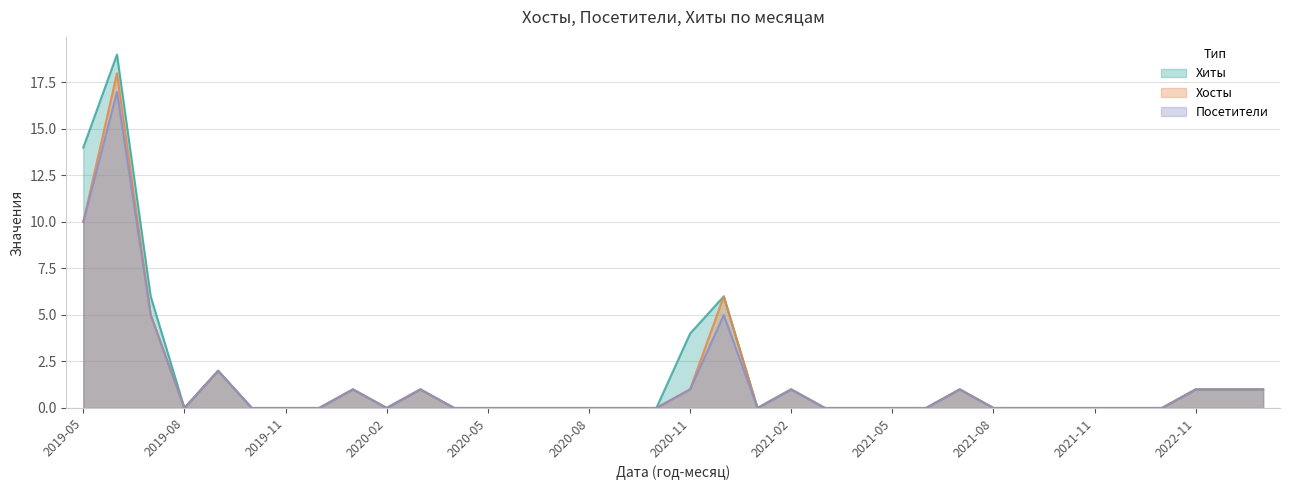

What is the label of the 30th point from the left?

2021-10